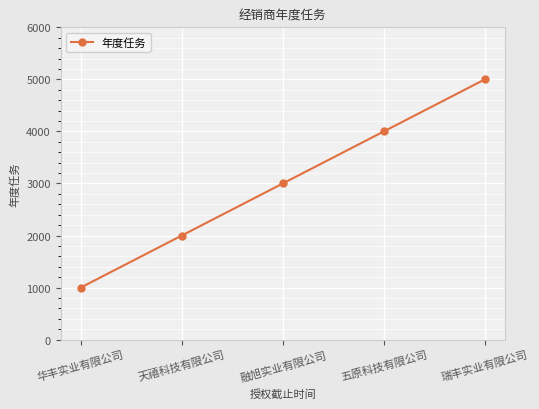

How many data points are less than 3000?

2